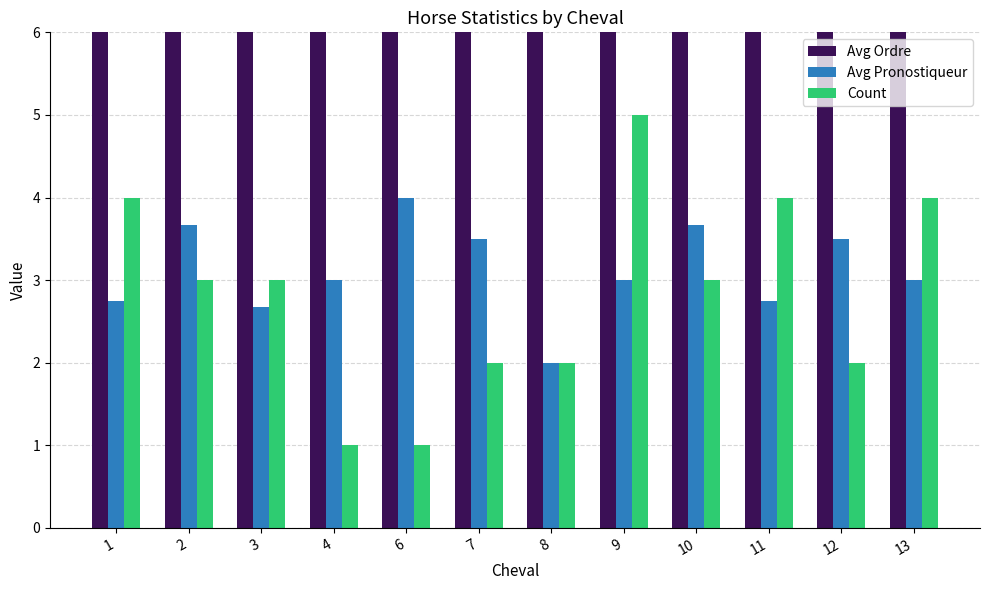

How many bars are there in total?

36